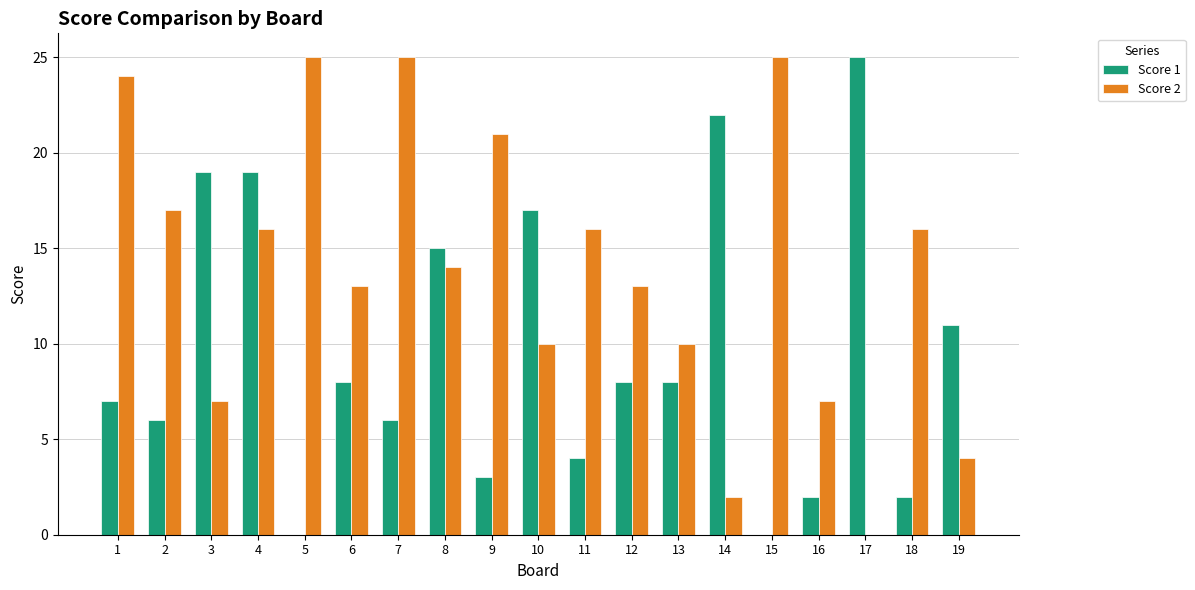

What is the sum of the Score 2 values at 5 and 15?

50